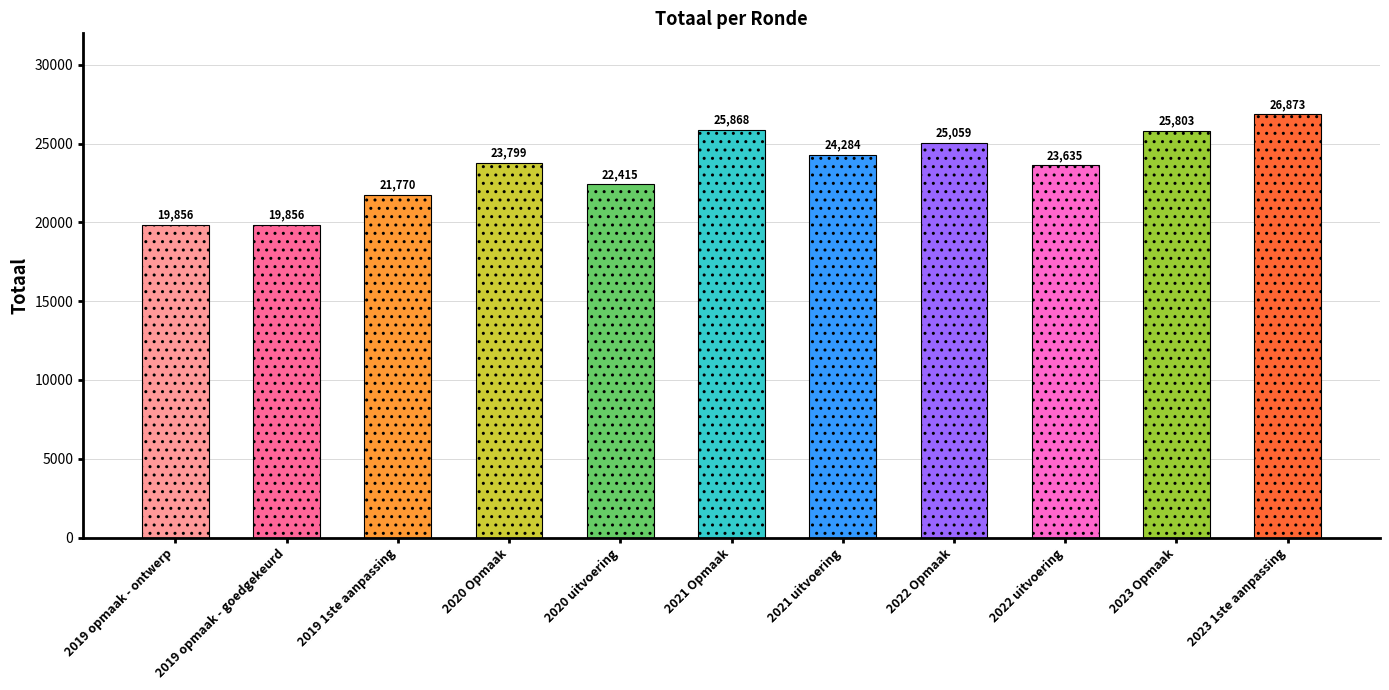

Reading left to right, what are all the values shown in this chart?

2019 opmaak - ontwerp=19856	2019 opmaak - goedgekeurd=19856	2019 1ste aanpassing=21770	2020 Opmaak=23799	2020 uitvoering=22415	2021 Opmaak=25868	2021 uitvoering=24284	2022 Opmaak=25059	2022 uitvoering=23635	2023 Opmaak=25803	2023 1ste aanpassing=26873